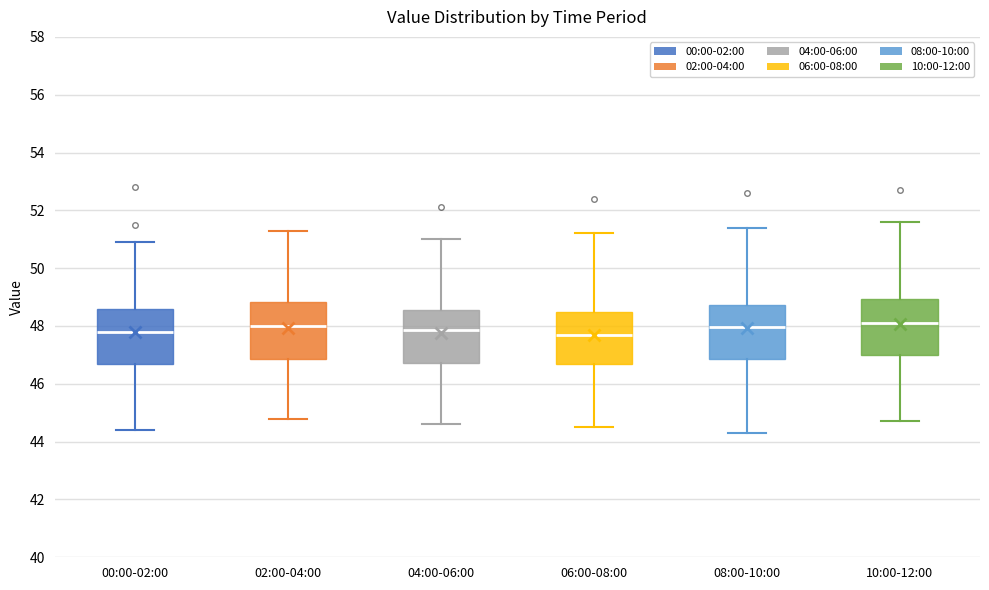

Reading left to right, transcribe this box plot: for each box, give where its median line is, the range the box spans, and where its two whiskers end, as read against the y-axis. The values are not printed on the chart, so give them approximately, as read against the axis.

00:00-02:00: median 47.8, box 46.8 to 48.6, whiskers 44.4 to 51.0
02:00-04:00: median 48.0, box 46.8 to 48.8, whiskers 44.8 to 51.4
04:00-06:00: median 47.8, box 46.8 to 48.6, whiskers 44.6 to 51.0
06:00-08:00: median 47.8, box 46.6 to 48.6, whiskers 44.6 to 51.2
08:00-10:00: median 48.0, box 46.8 to 48.8, whiskers 44.4 to 51.4
10:00-12:00: median 48.2, box 47.0 to 49.0, whiskers 44.8 to 51.6